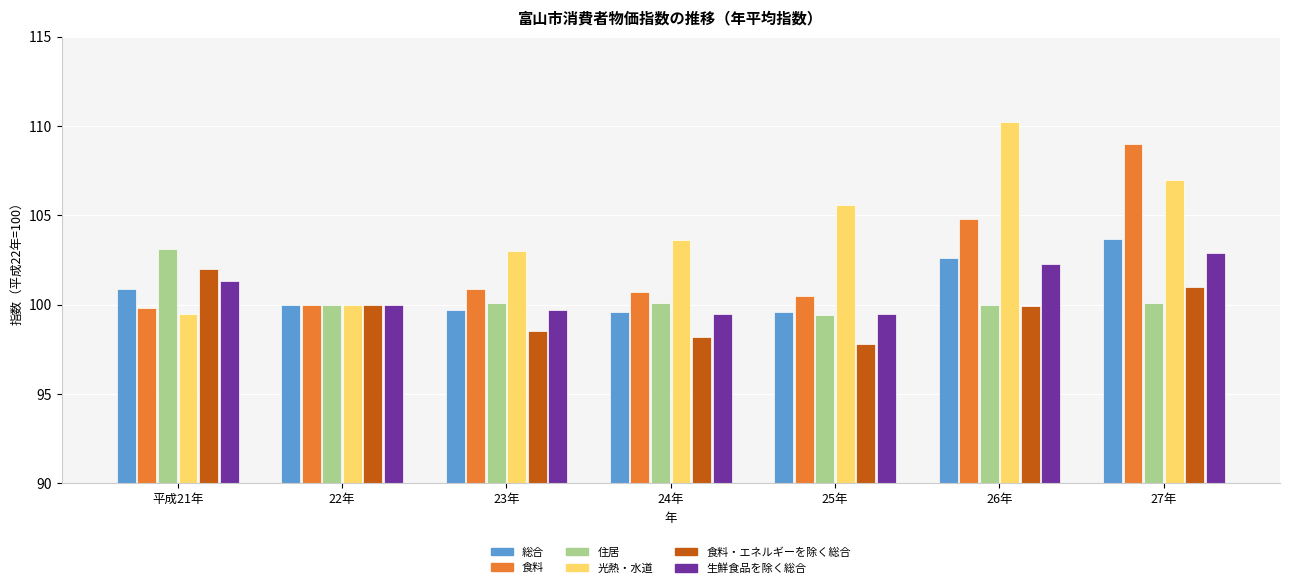

Which category has the highest value across all series?

26年